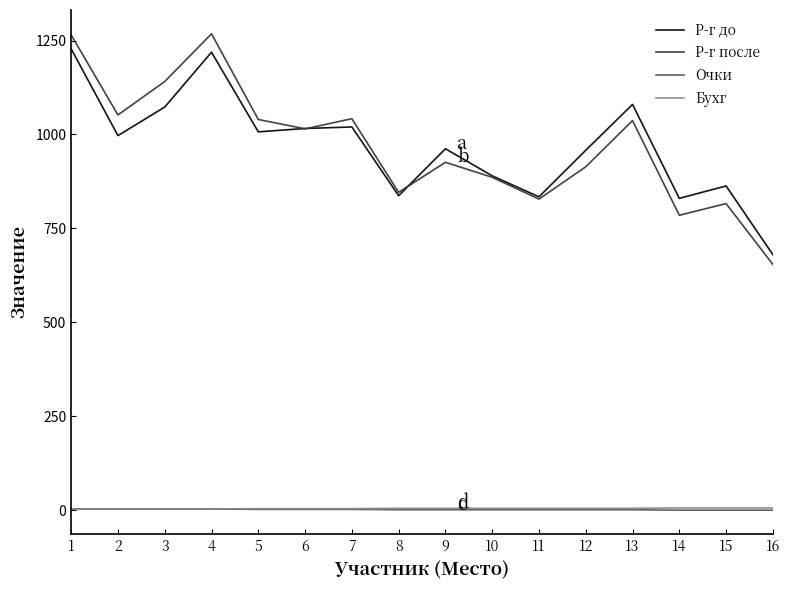

True or false: Р-г после and Бухг cross at least once.

False